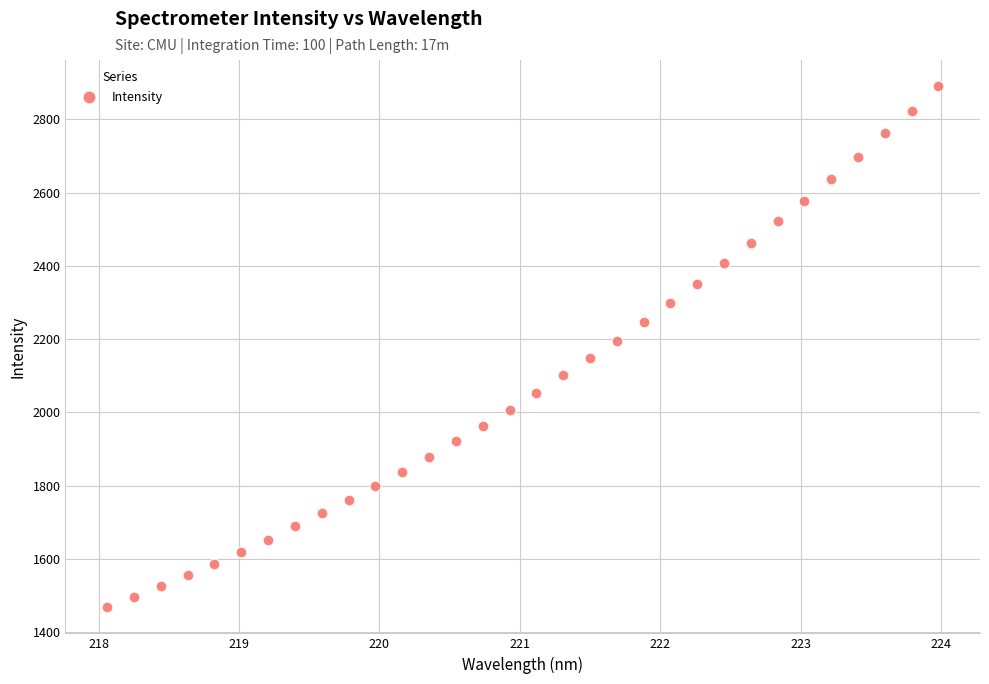

What is the range of X values (max minus min)?

5.9